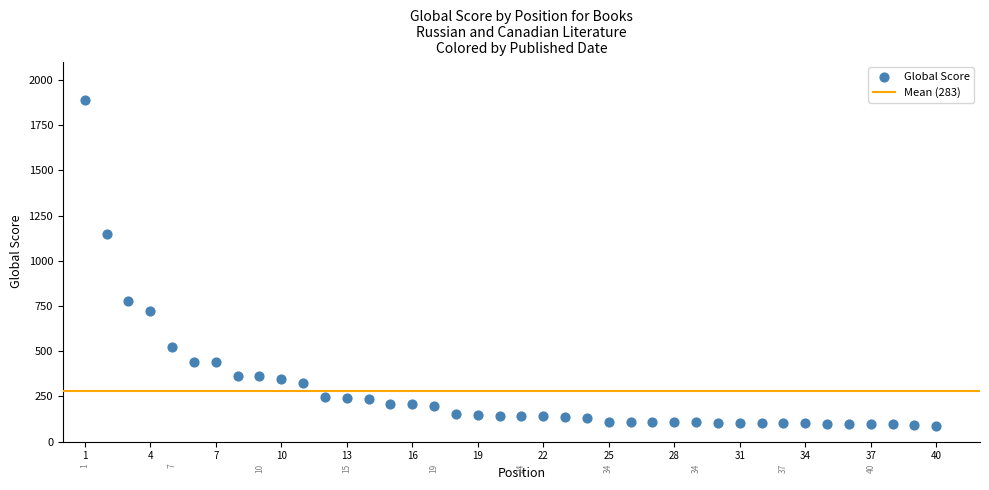

What Y value in the scatter plot is closest to 989?

1147